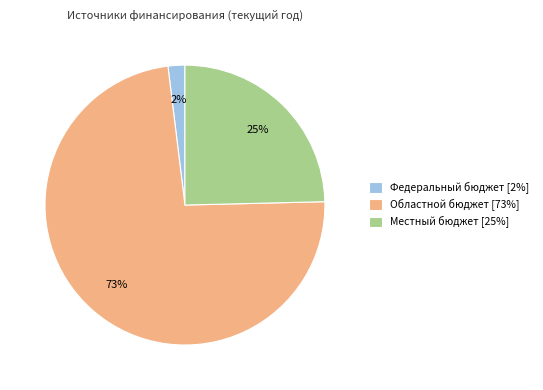

Is there any slice that represents more than half of the pie?

Yes